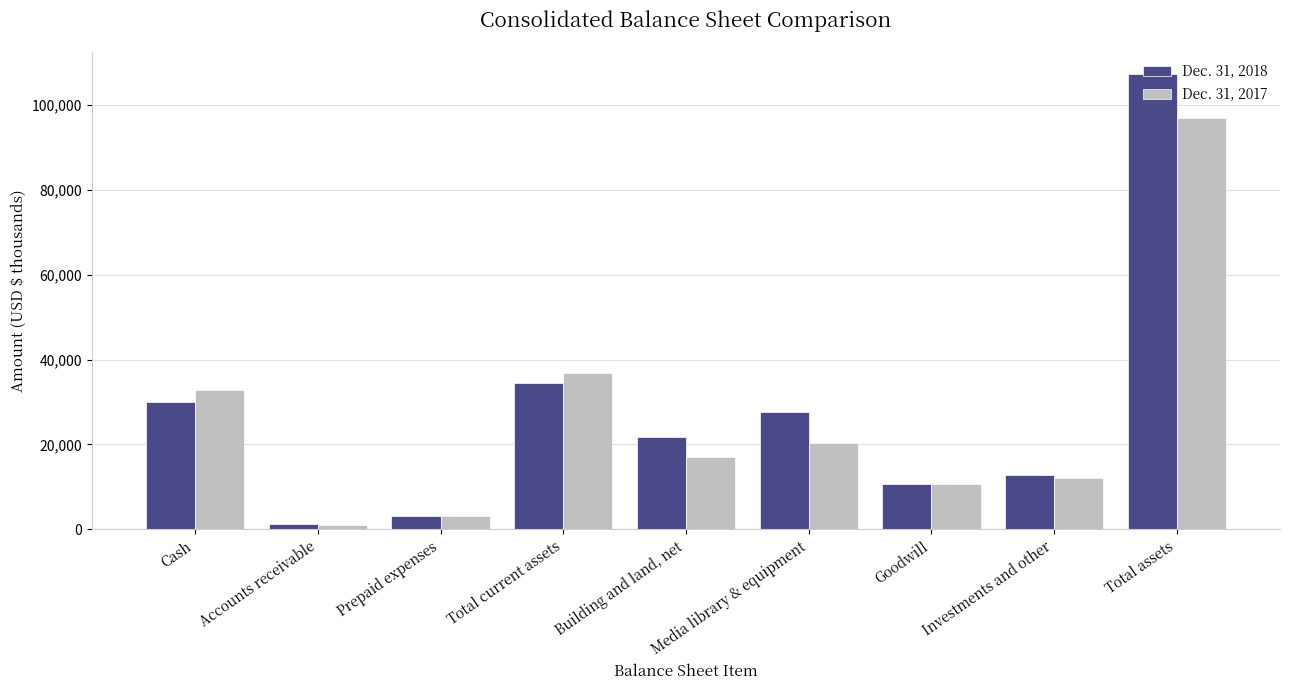

Where is Dec. 31, 2017 nearest to the value 49017?

Total current assets